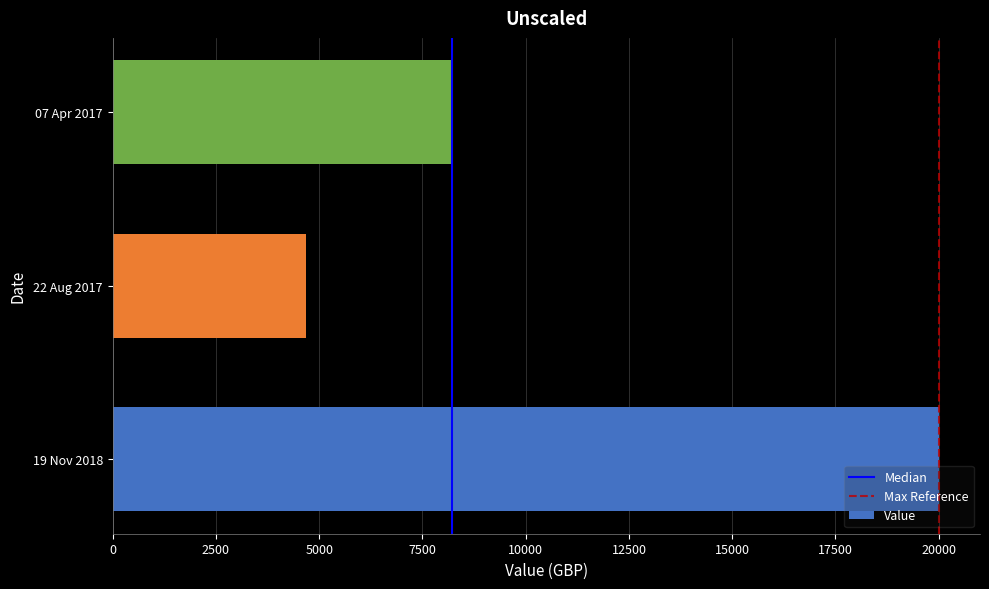

What is the average value?

10965